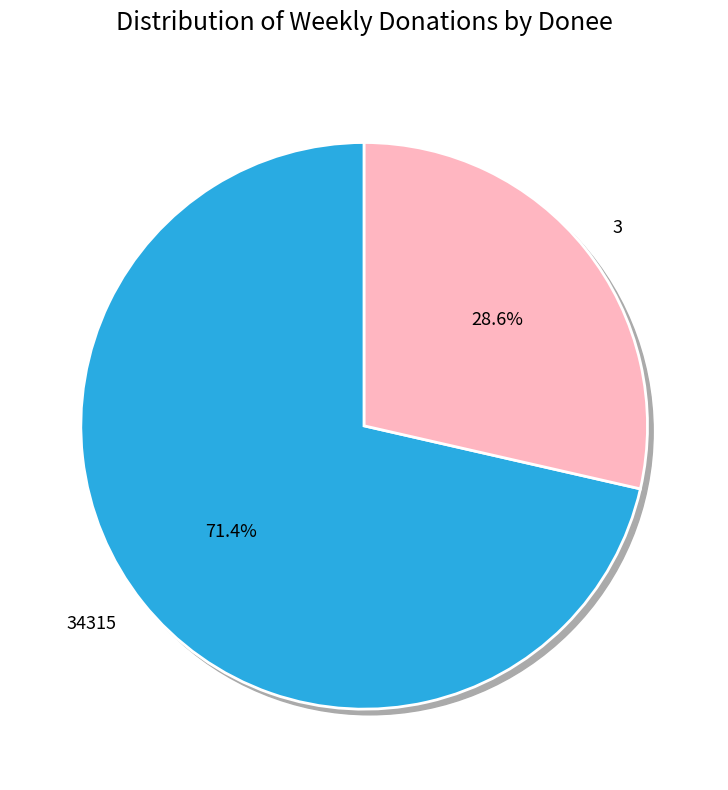

Approximately how many times larger is the value at 3 compared to 34315?

0.4